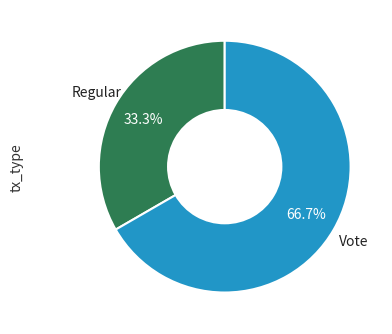

Is there a majority slice in this chart?

Yes